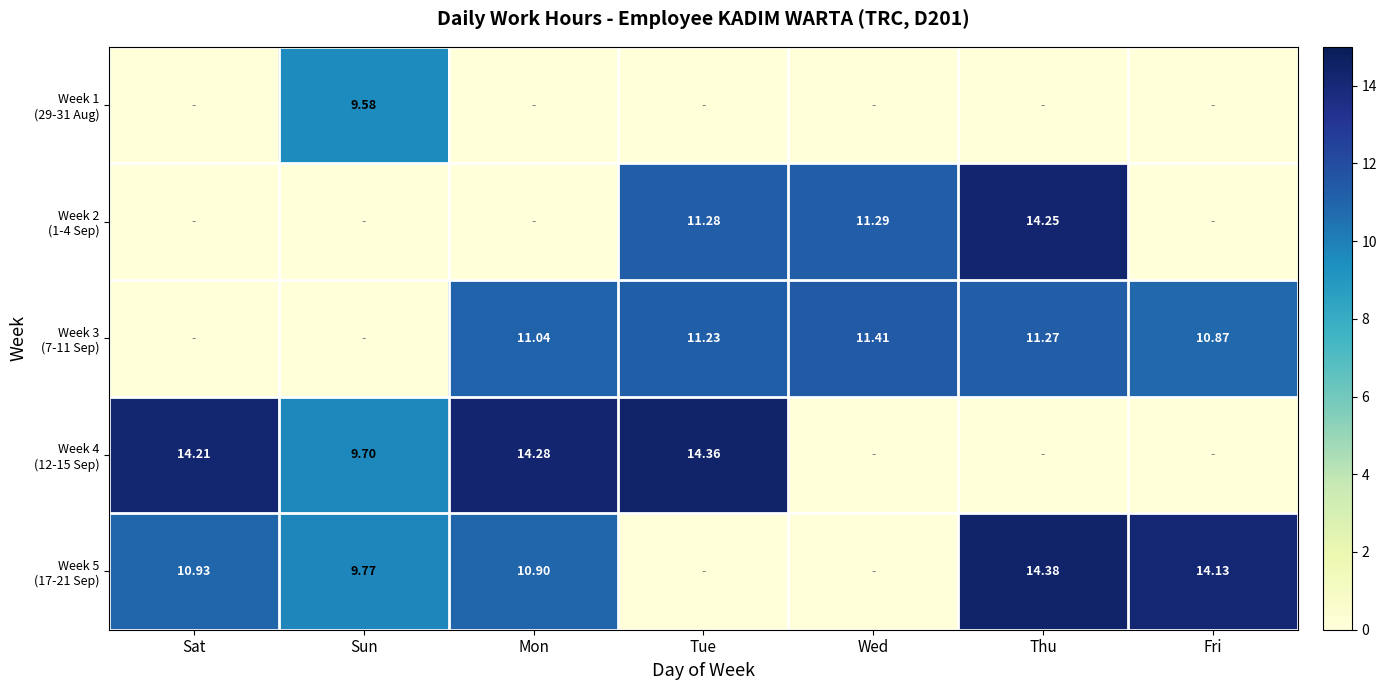

Is the value of Week 4 (12-15 Sep) at Sun greater than the value of Week 1 (29-31 Aug) at Fri?

Yes